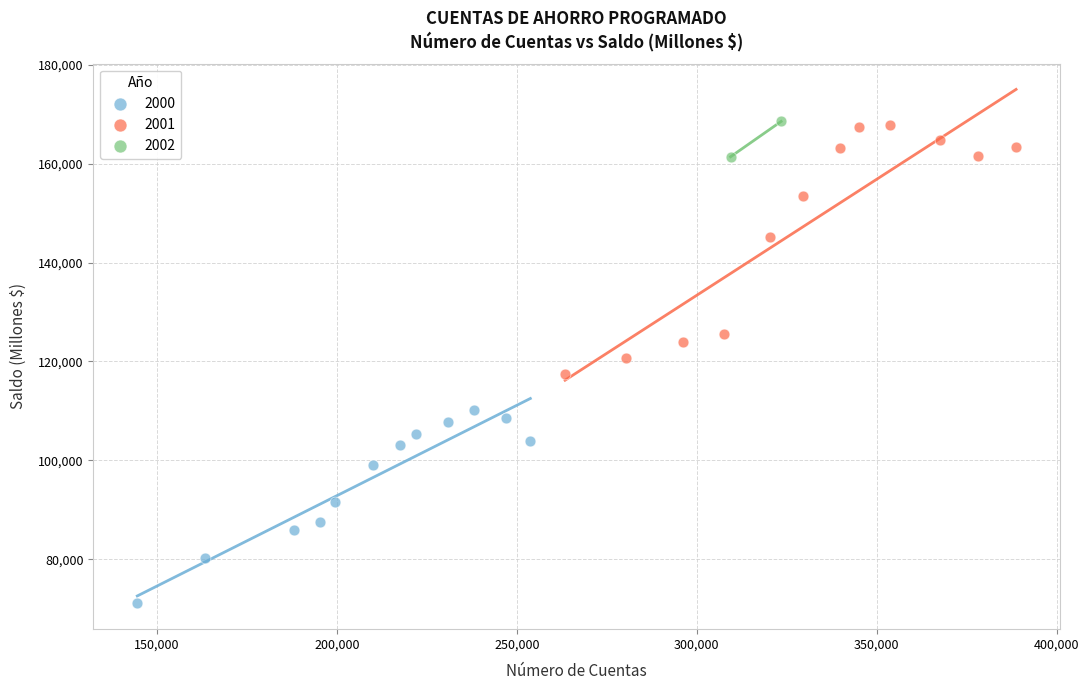

Which series contains the lowest Y value?

2000